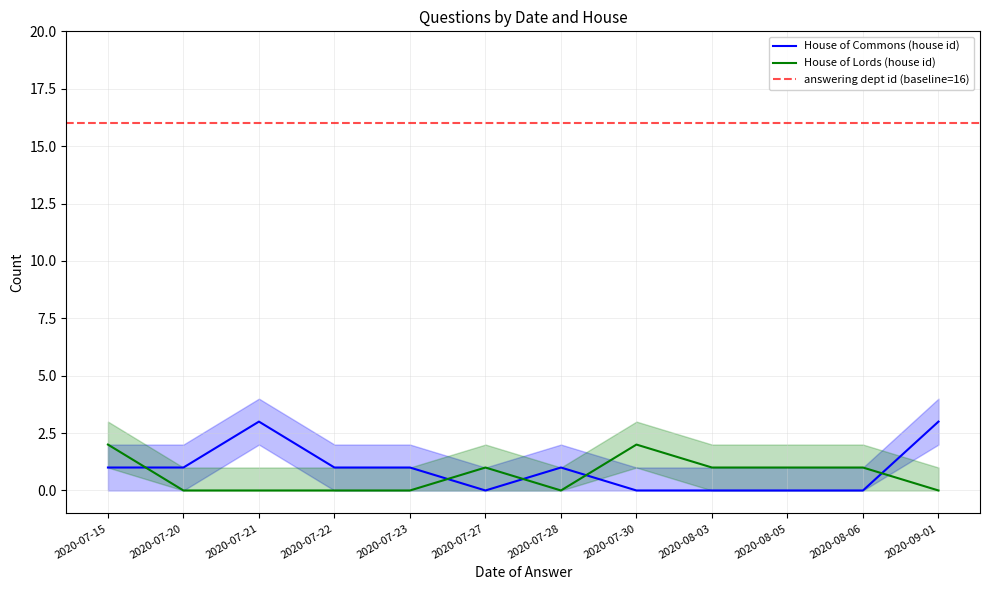

How many House of Lords (house id) values are between 0 and 1?

10